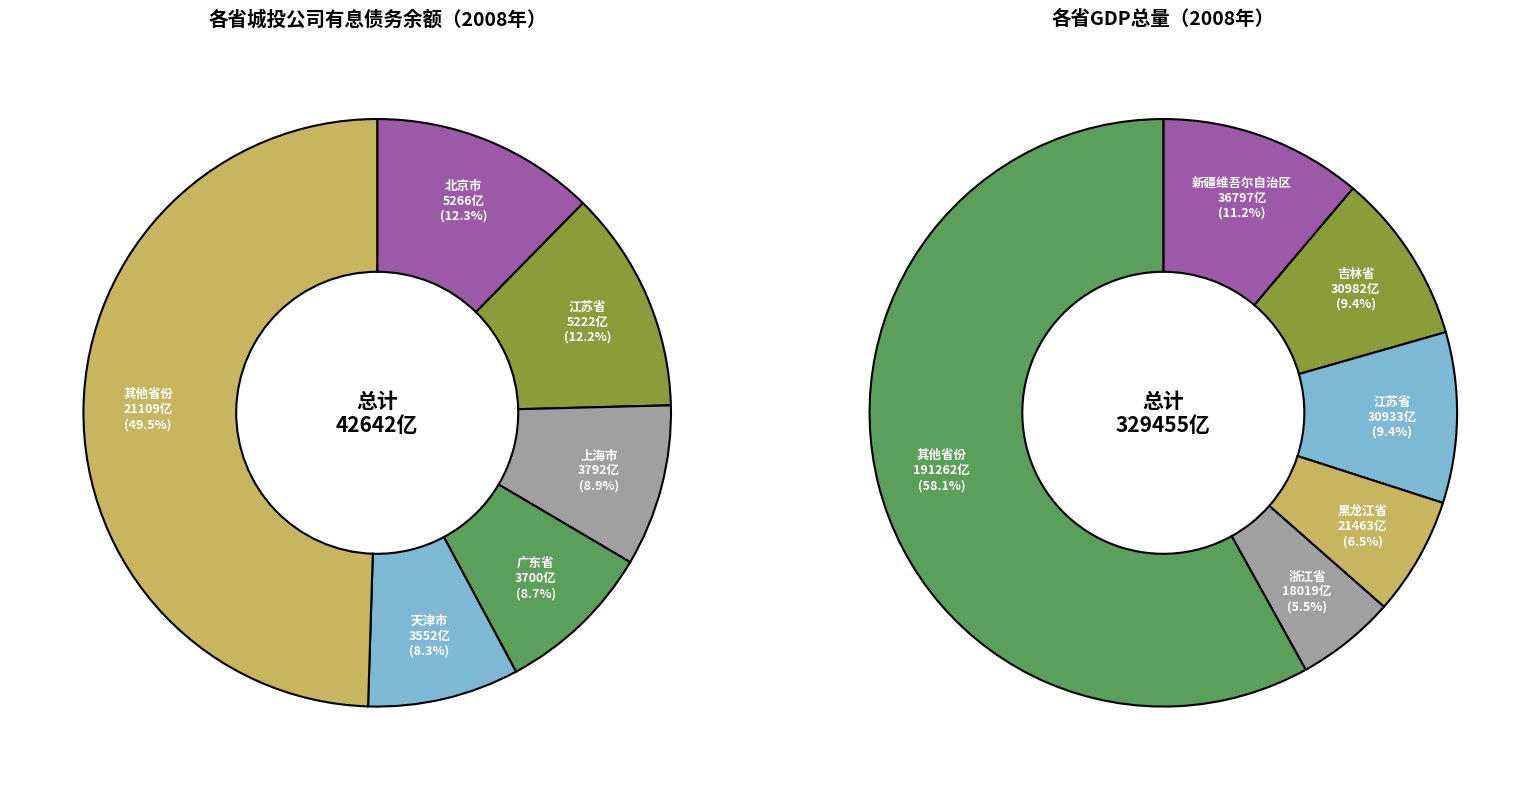

Does 陕西省 represent more than half of the total?

No